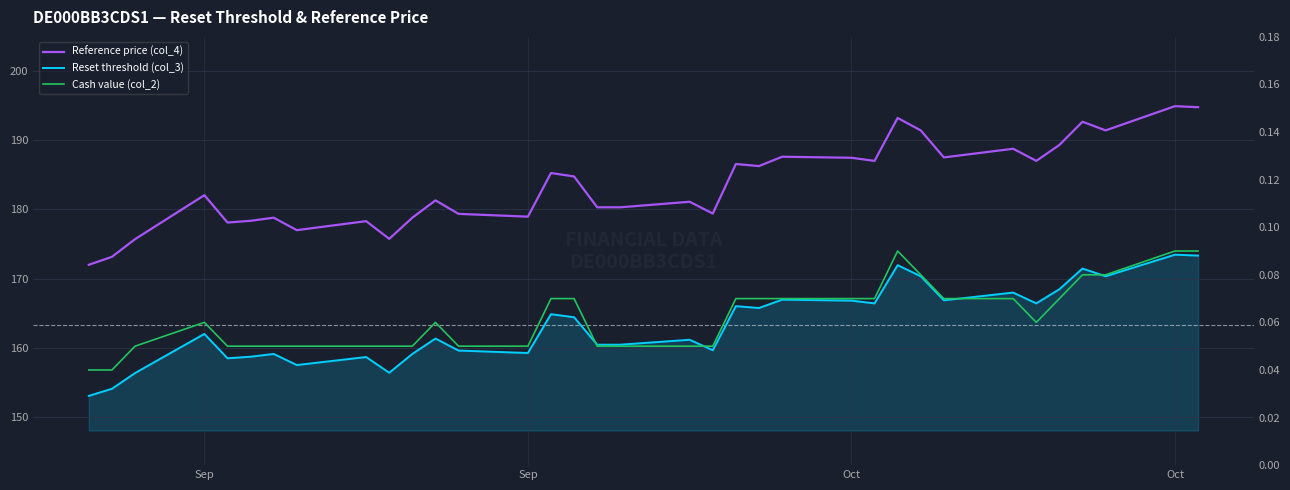

Where is Cash value (col_2) nearest to the value 0?

Sep